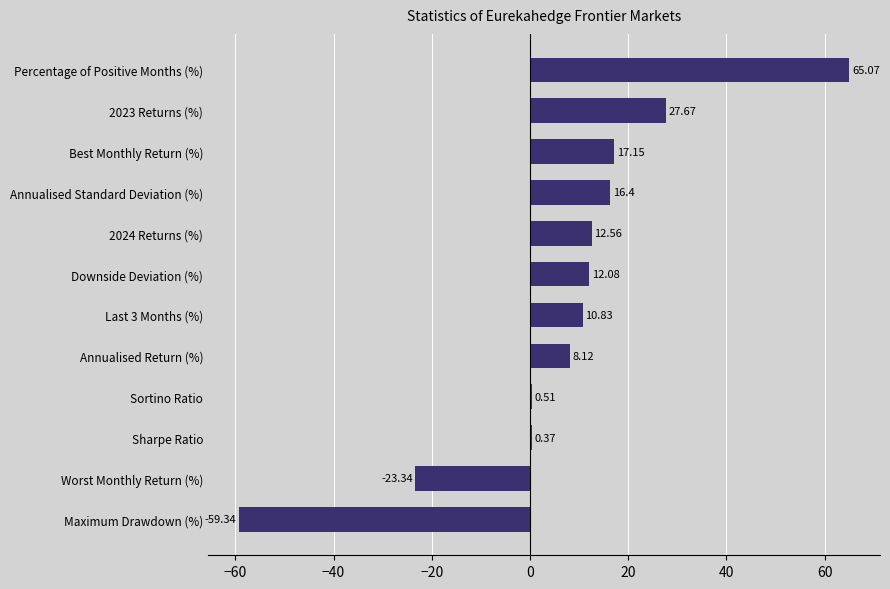

What is the change in value from Sortino Ratio to Downside Deviation (%)?

+11.6